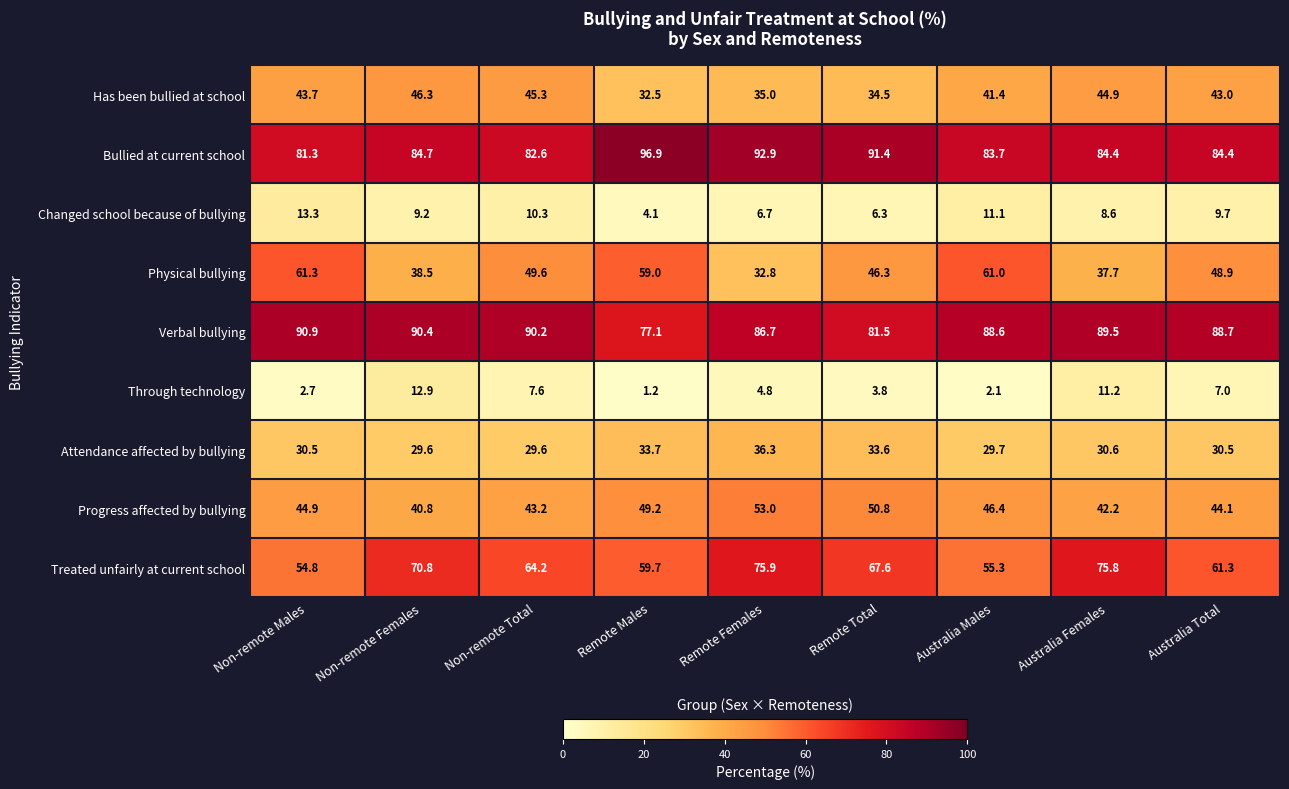

What is the difference between the maximum and second lowest values in the Verbal bullying series?

9.4